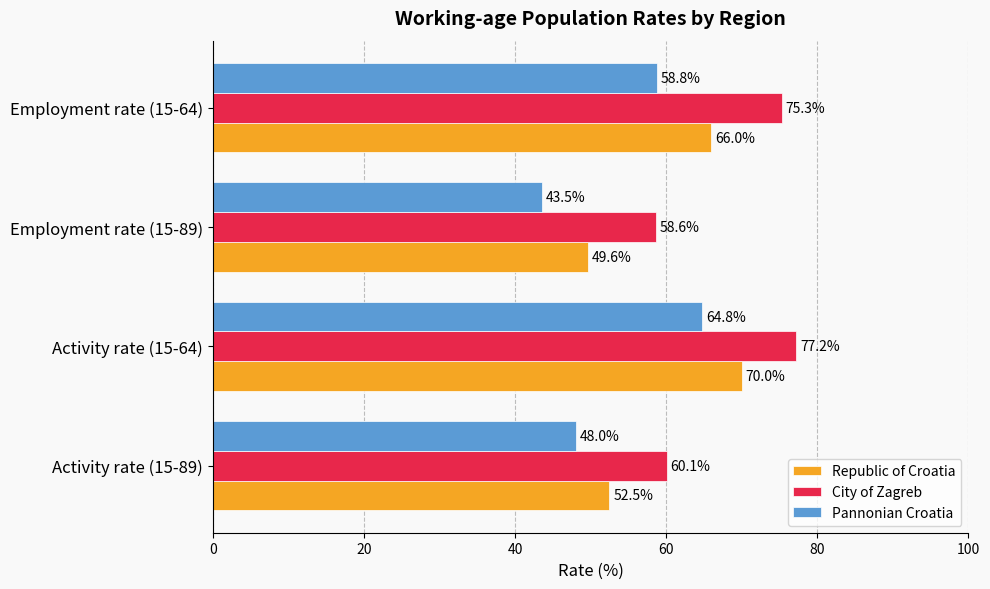

At which label is Republic of Croatia closest to 59?

Activity rate (15-89)